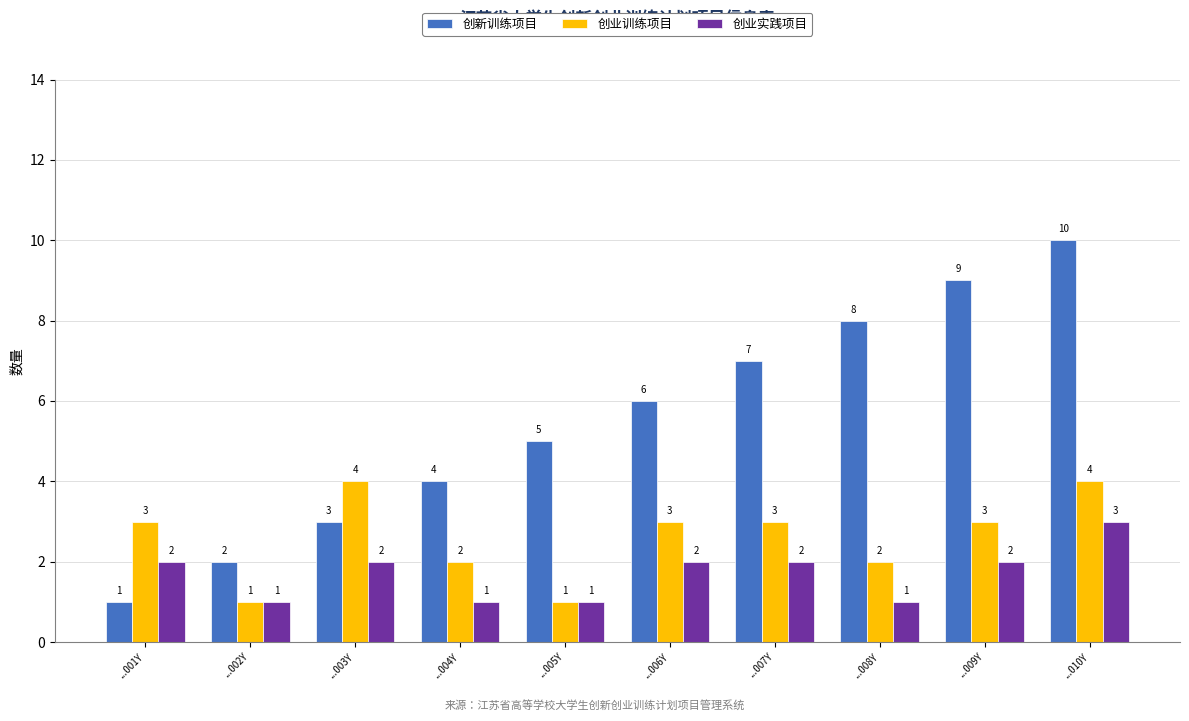

What is the label of the 2nd bar from the left?

...002Y